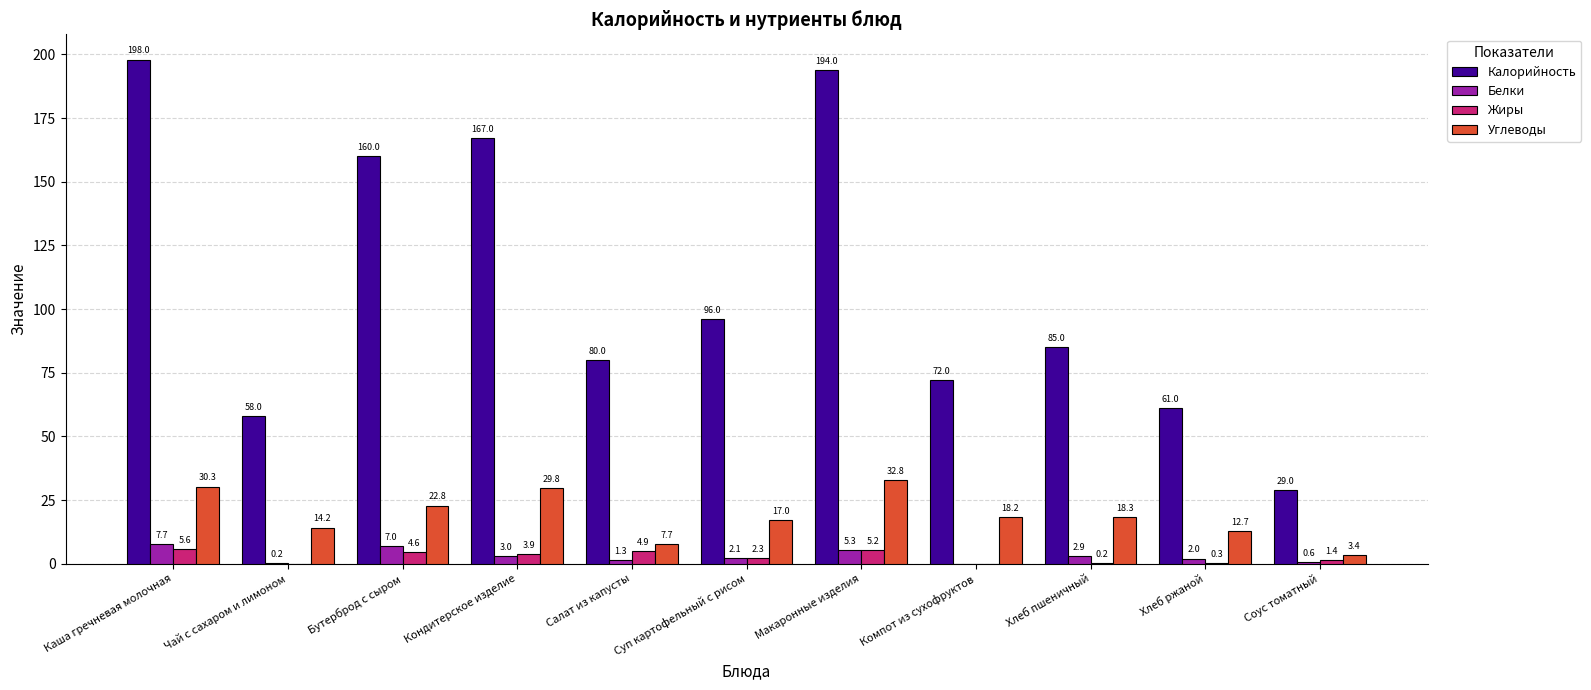

What is the difference between the Жиры values at Суп картофельный с рисом and Соус томатный?

0.9